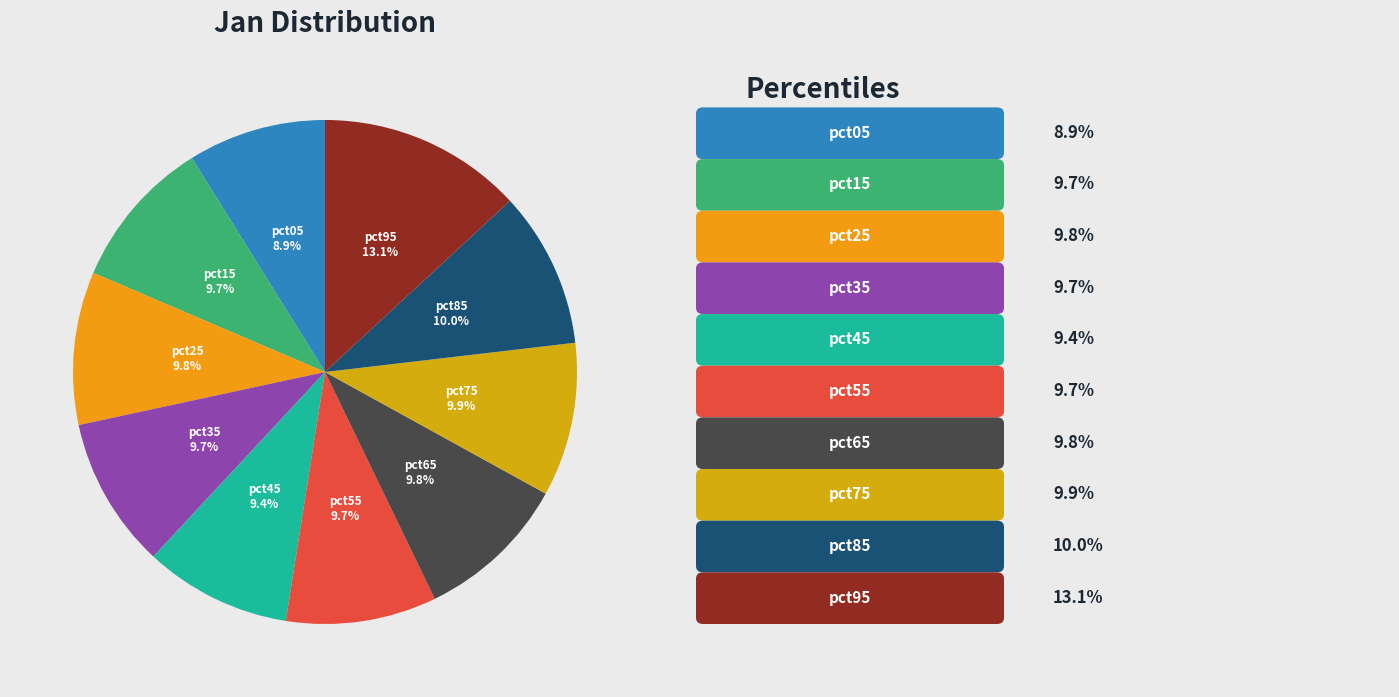

What percentage is NOT represented by pct95?

86.9%